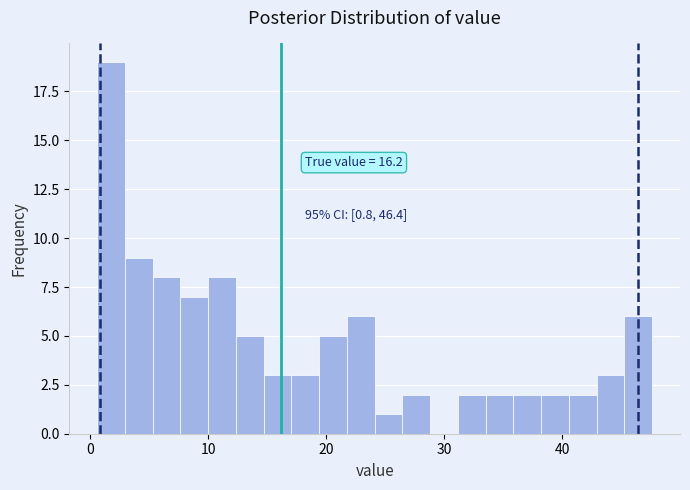

Around what value on the x-axis is the tallest bar? Give the approximate position of its centre, as read against the axis.

2